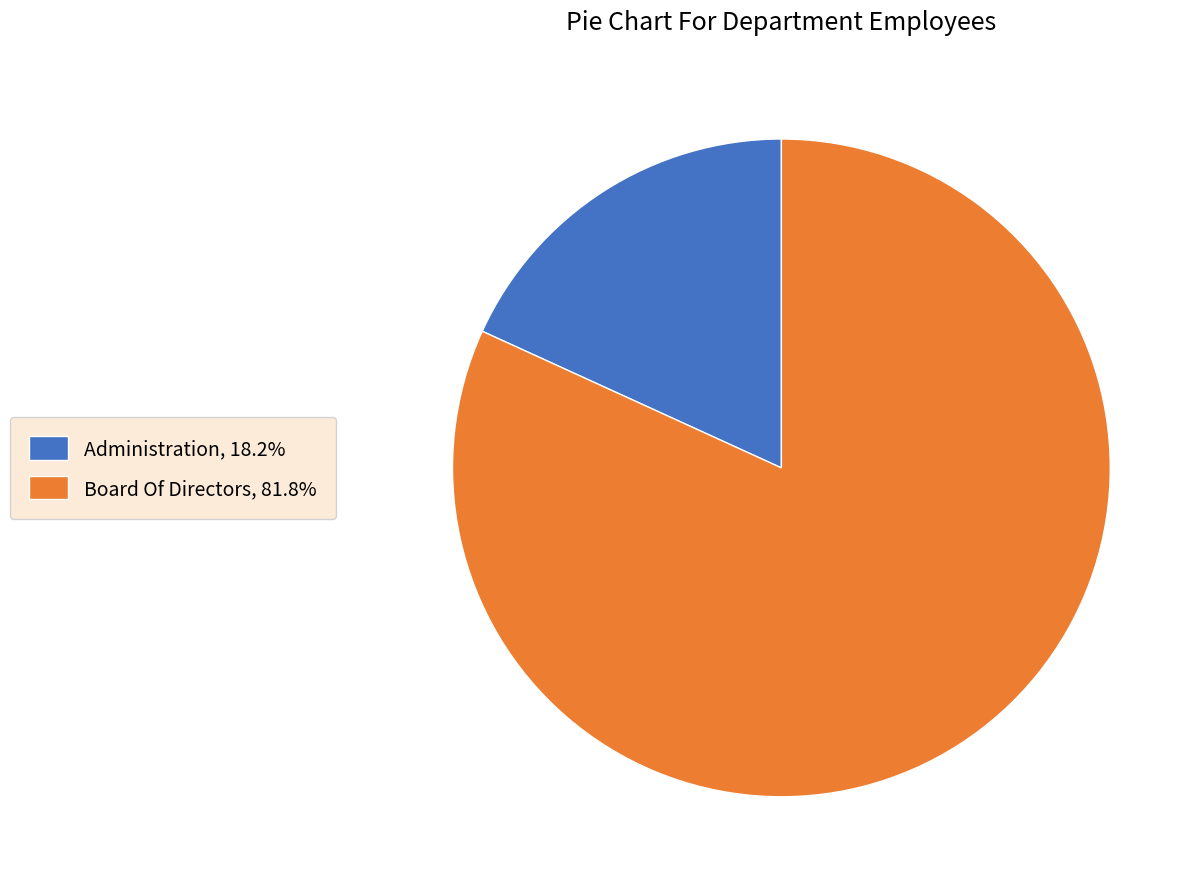

The Board Of Directors slice represents 82% of the pie. True or false?

True